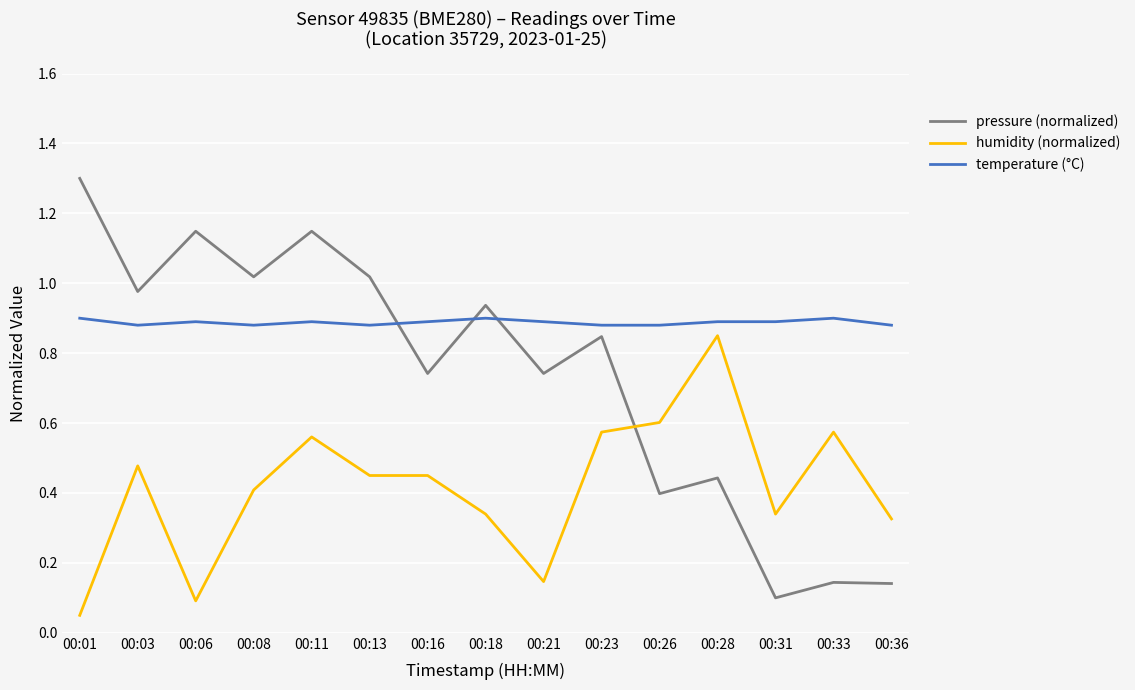

List the series in order of their overall mean, highest first.

temperature (°C), pressure (normalized), humidity (normalized)